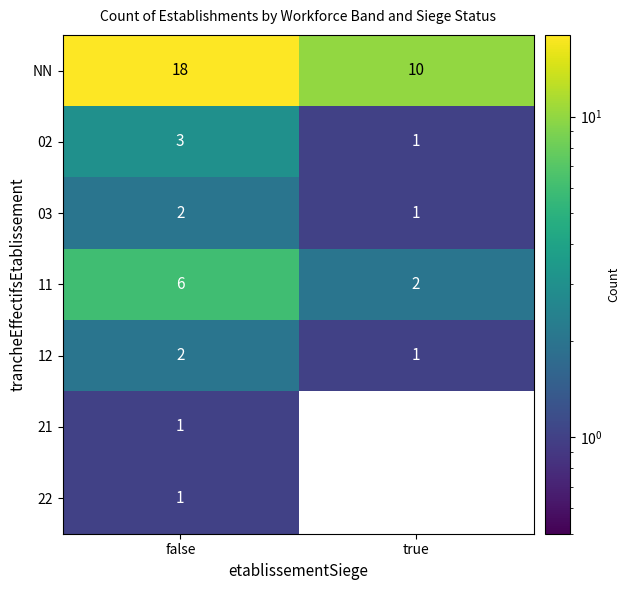

Reading right to left, list all the values displayed in this chart.

NN: true=10	false=18
02: true=1	false=3
03: true=1	false=2
11: true=2	false=6
12: true=1	false=2
21: true=0	false=1
22: true=0	false=1